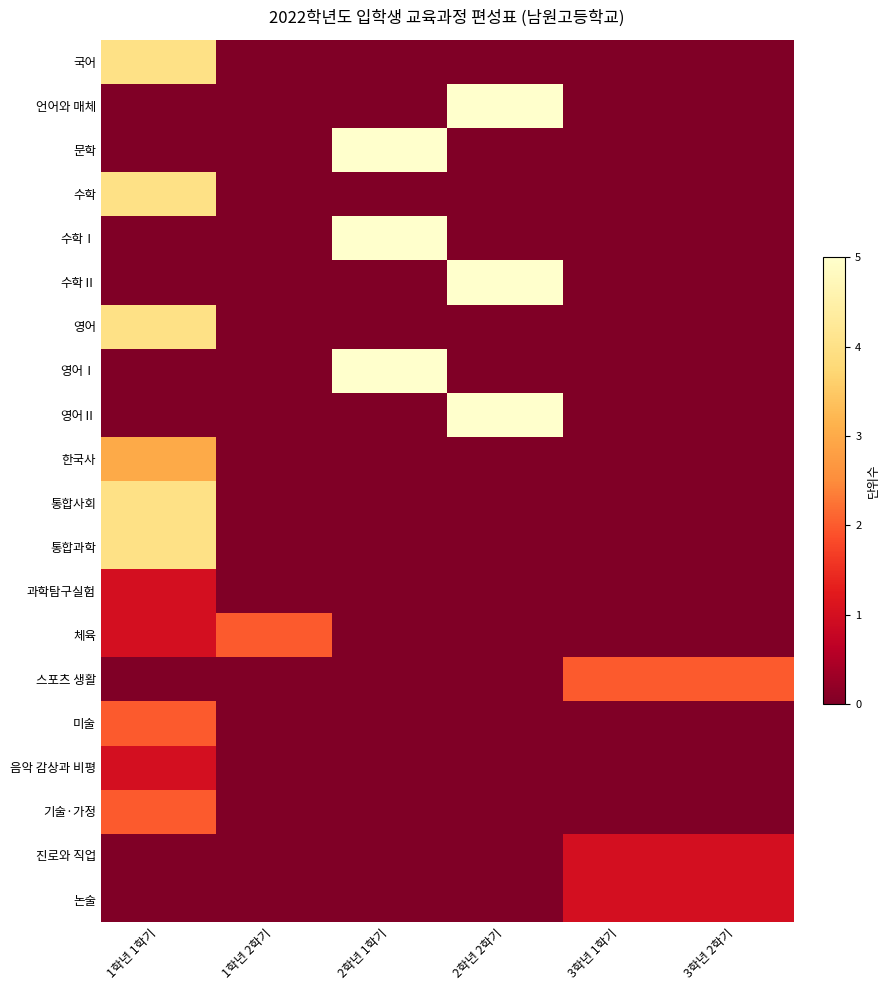

At which category does the chart reach its peak across all series?

2학년 2학기